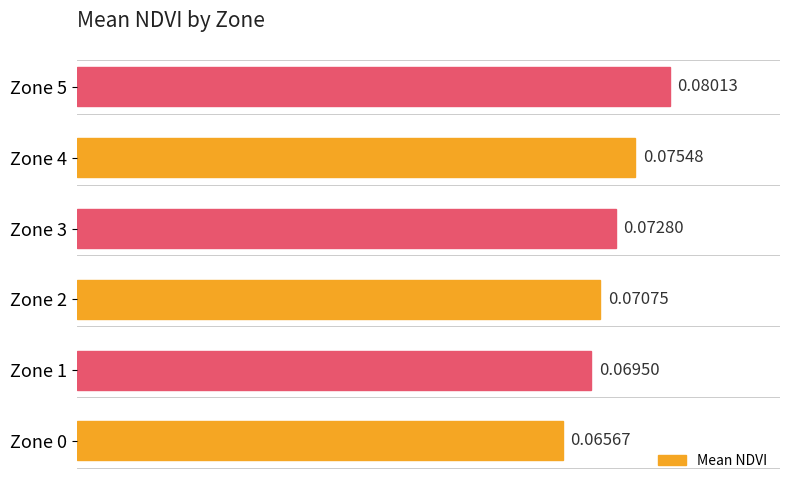

Count the number of data series in this chart.

1